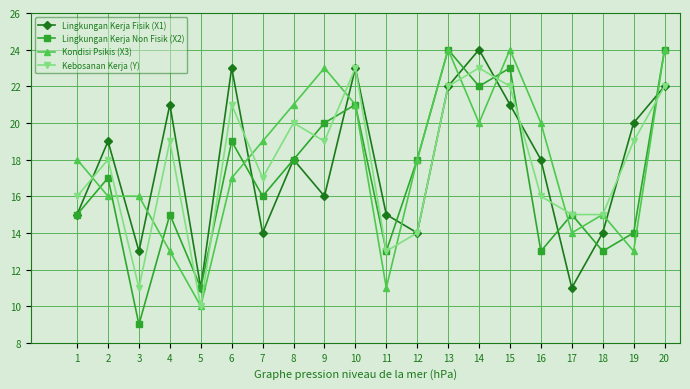

Is the value of Kondisi Psikis (X3) at 18 greater than the value of Lingkungan Kerja Non Fisik (X2) at 12?

No